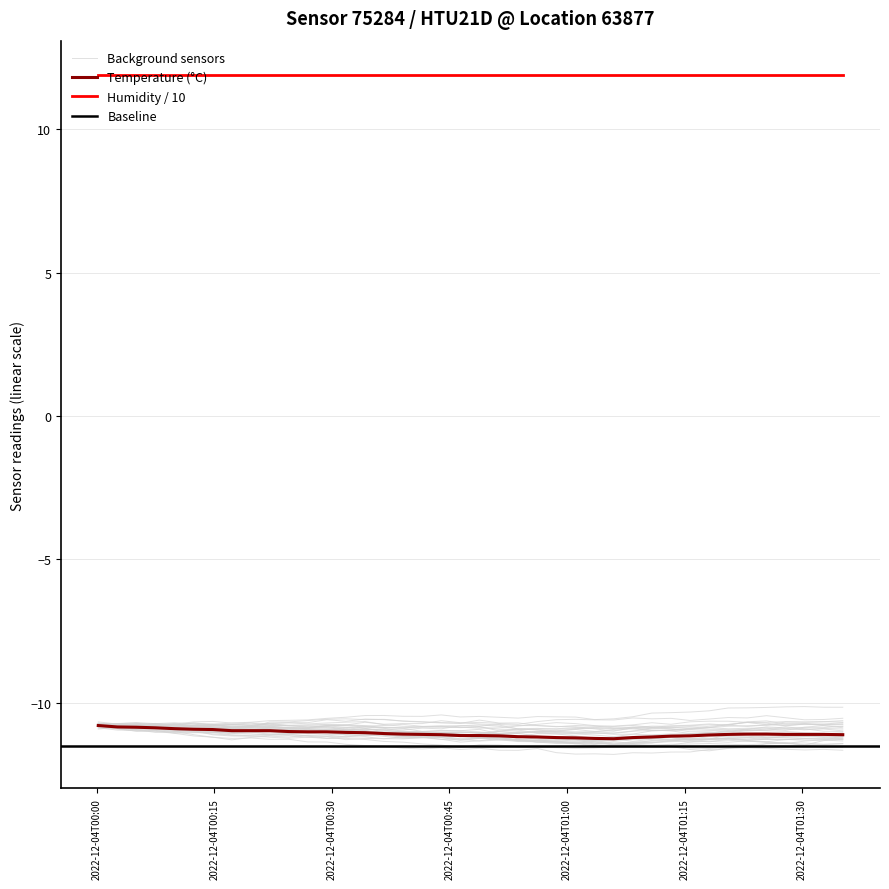

What position from the right is 2022-12-04T00:51:20?

19